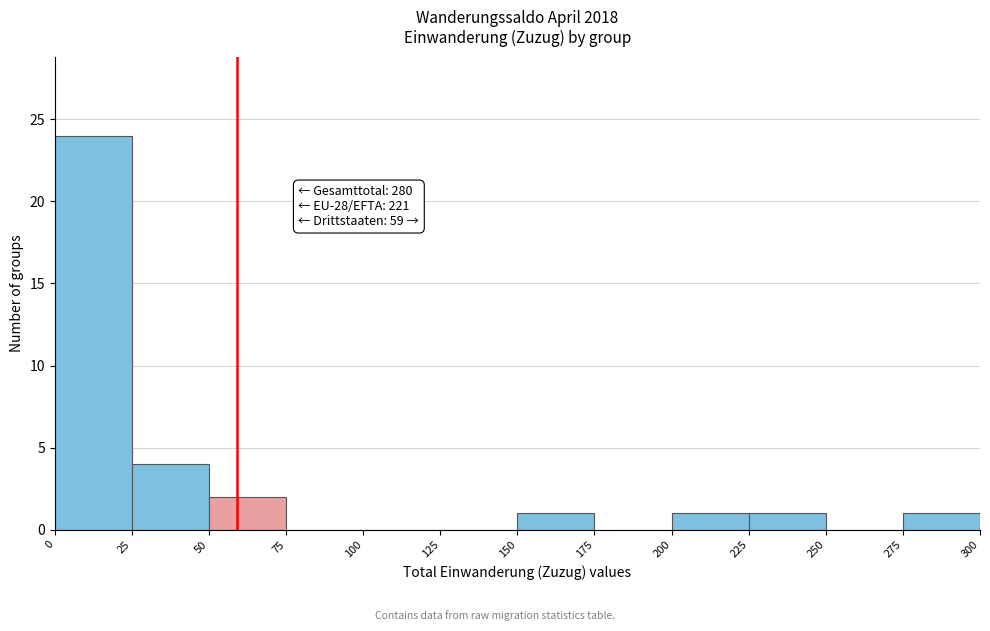

Over which range of the x-axis is the bar tallest?

0 to 25